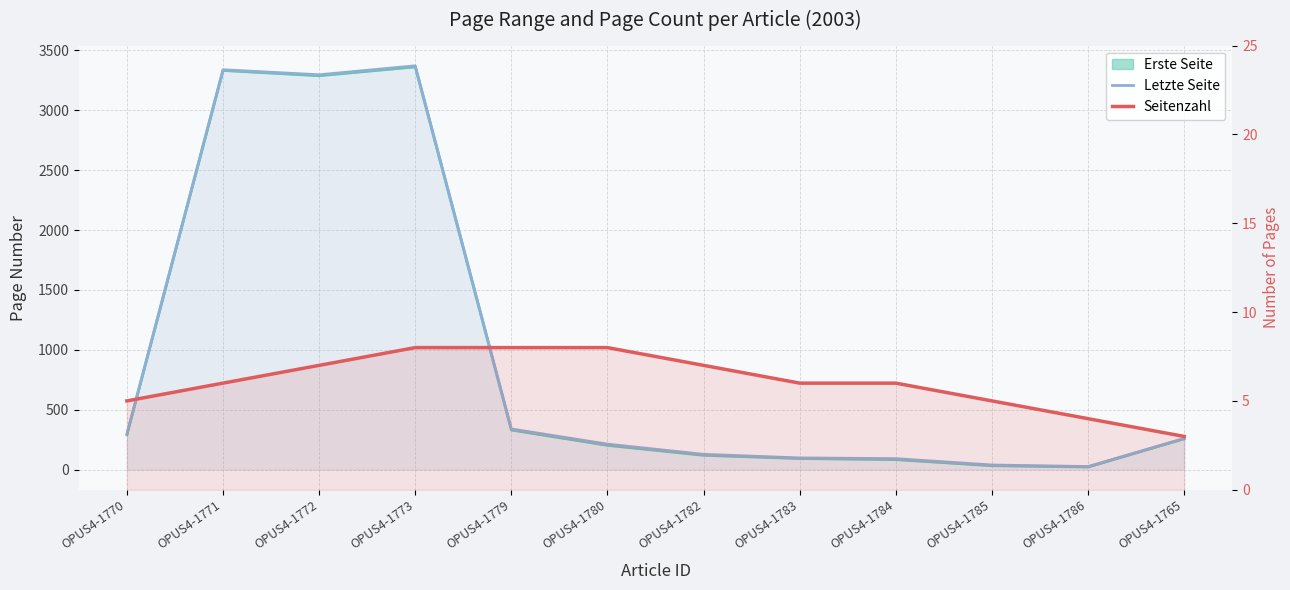

Which category has the lowest value across all series?

OPUS4-1765